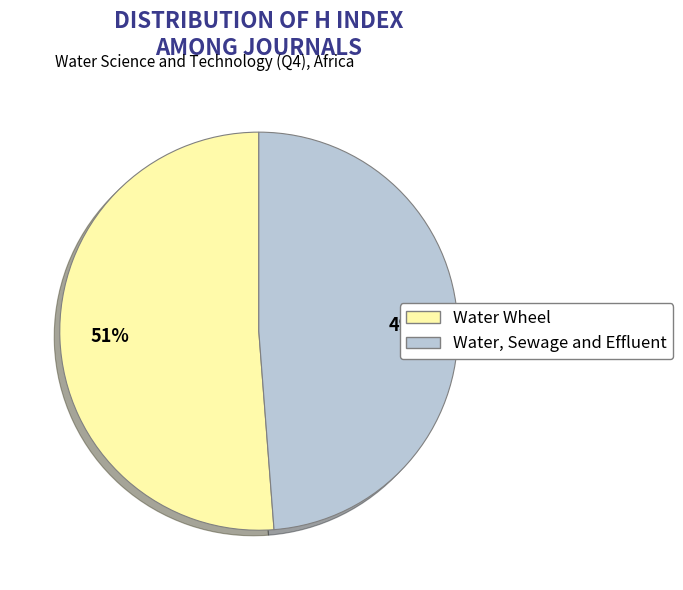

What is the majority slice?

Water Wheel